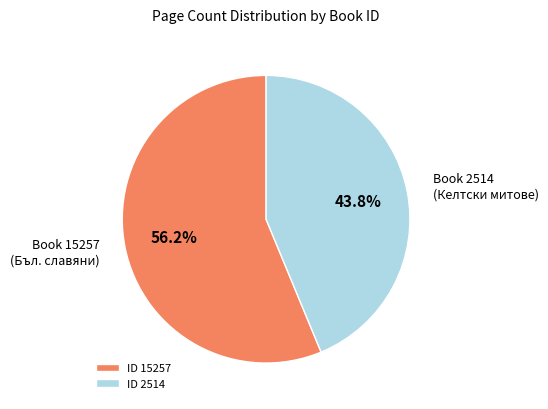

Rank the categories by value from lowest to highest.

ID 2514, ID 15257